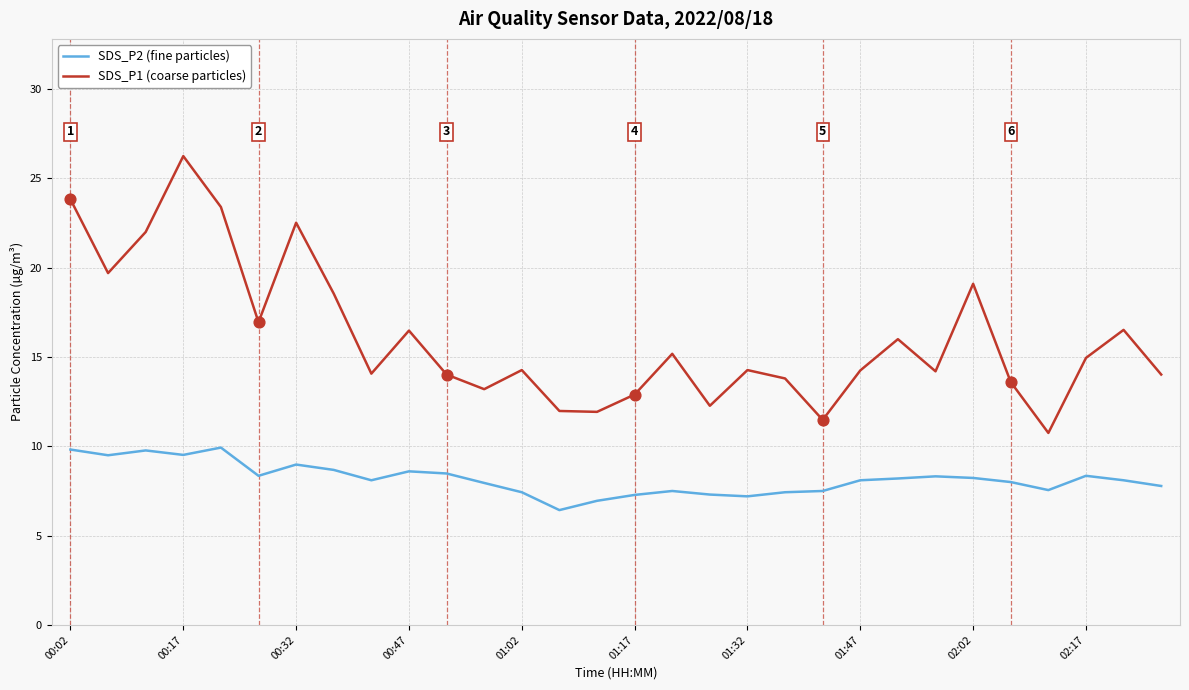

Which series has the widest spread of values?

SDS_P1 (coarse particles)